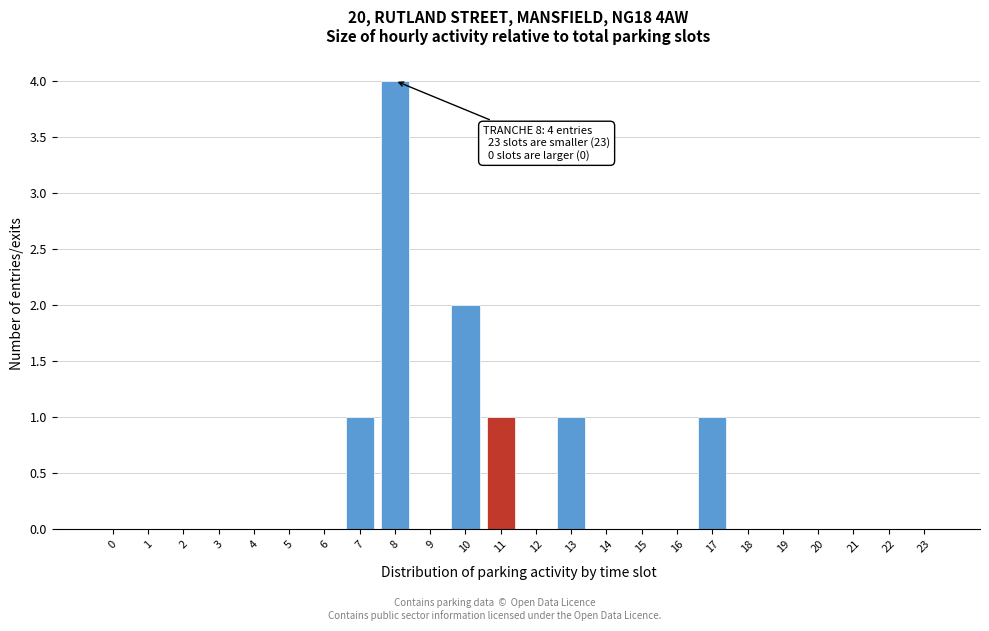

Reading left to right, transcribe all the data shown in this chart.

0=0	1=0	2=0	3=0	4=0	5=0	6=0	7=1	8=4	9=0	10=2	11=1	12=0	13=1	14=0	15=0	16=0	17=1	18=0	19=0	20=0	21=0	22=0	23=0